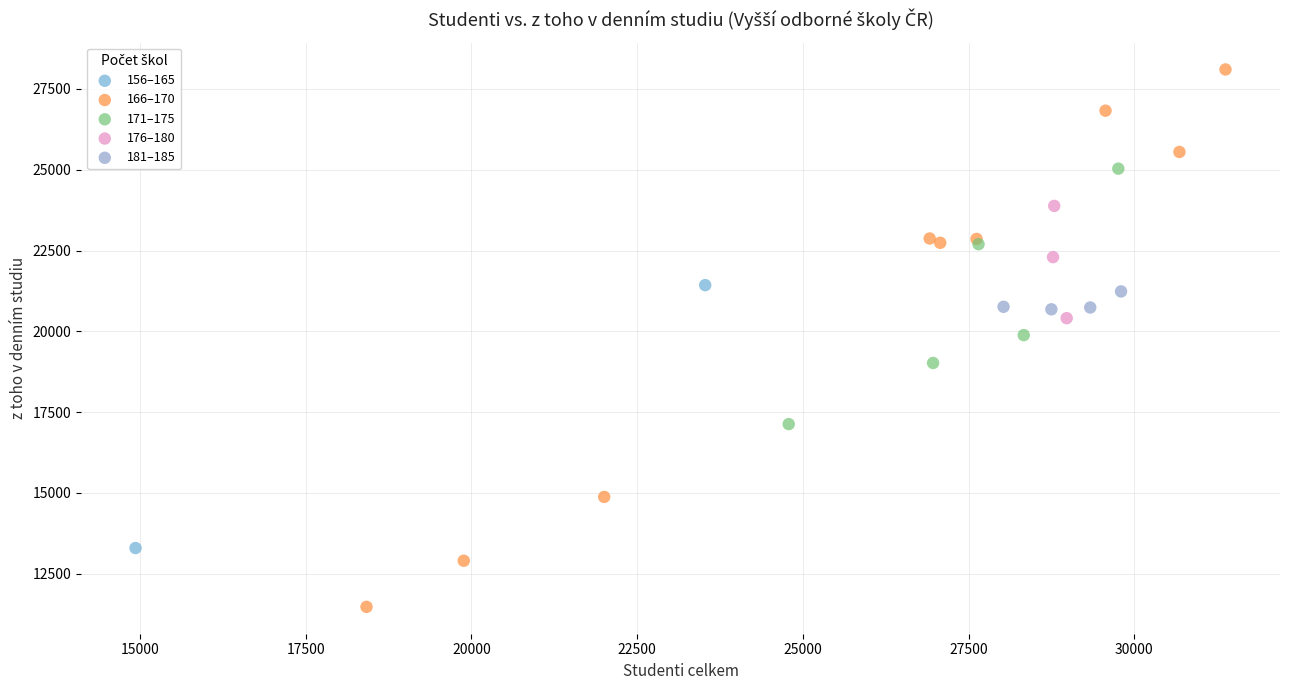

Which series has the largest Y range (max minus min)?

166–170